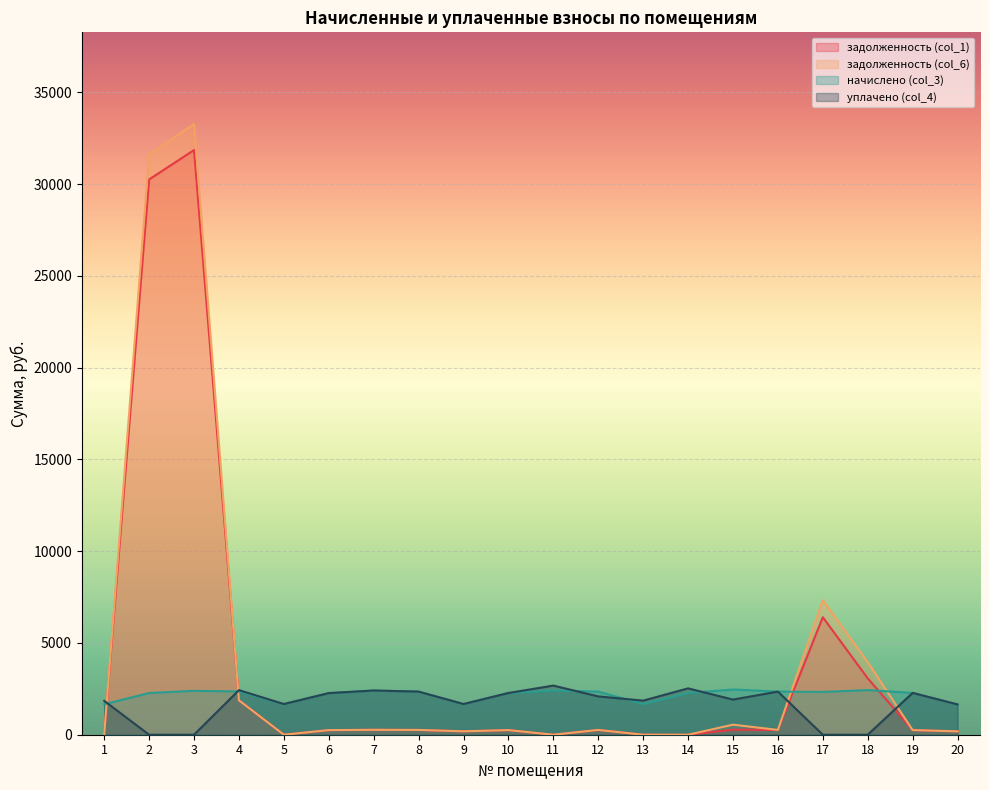

How many interior local peaks does the задолженность (col_6) series have?

6